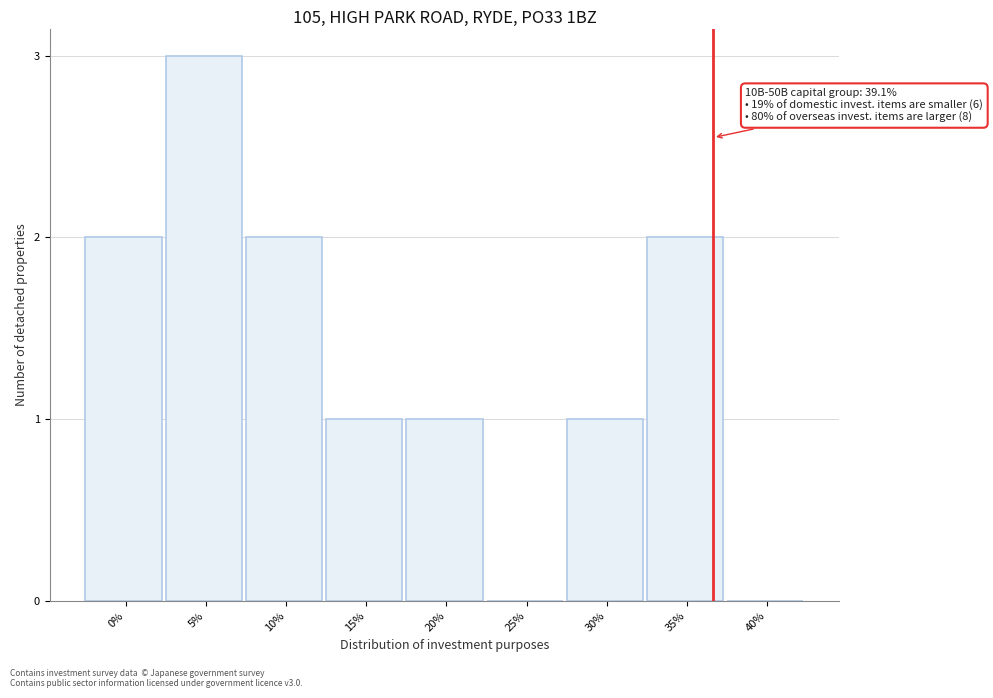

Reading left to right, transcribe all the data shown in this chart.

0%=2	5%=3	10%=2	15%=1	20%=1	25%=0	30%=1	35%=2	40%=0